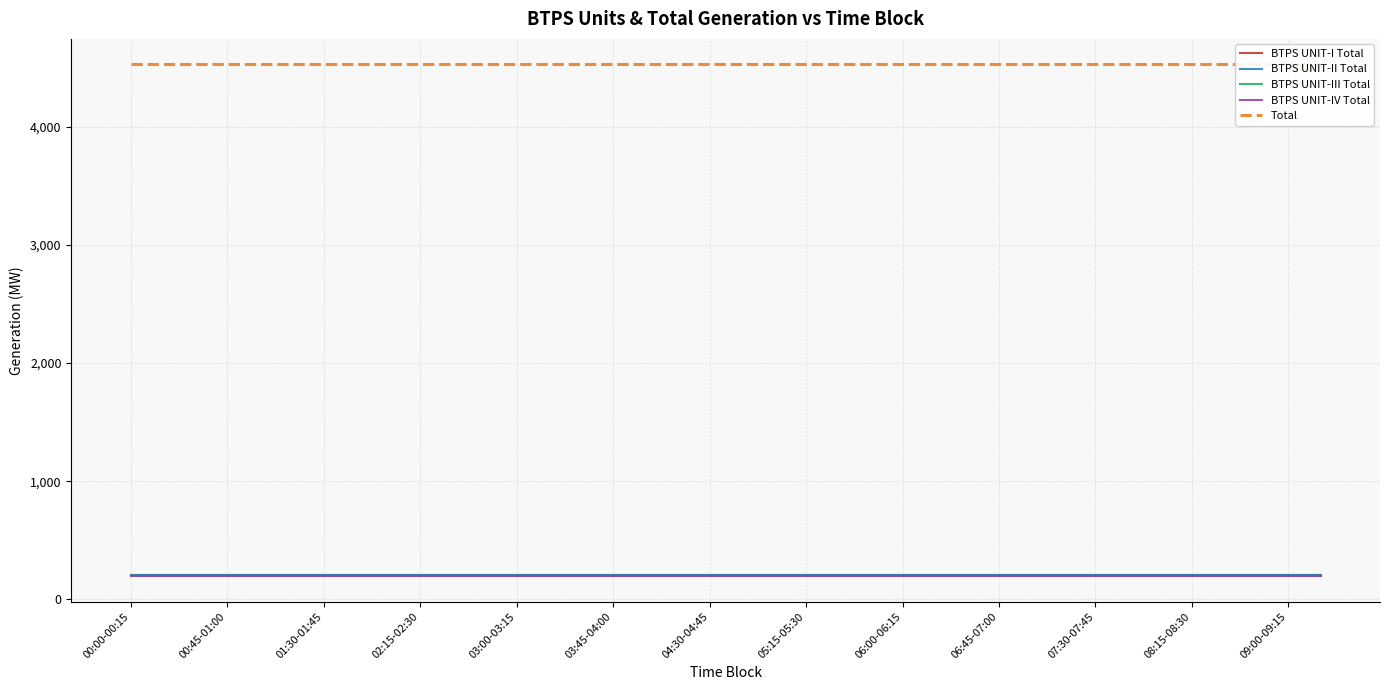

At which category does the chart reach its minimum across all series?

00:00-00:15